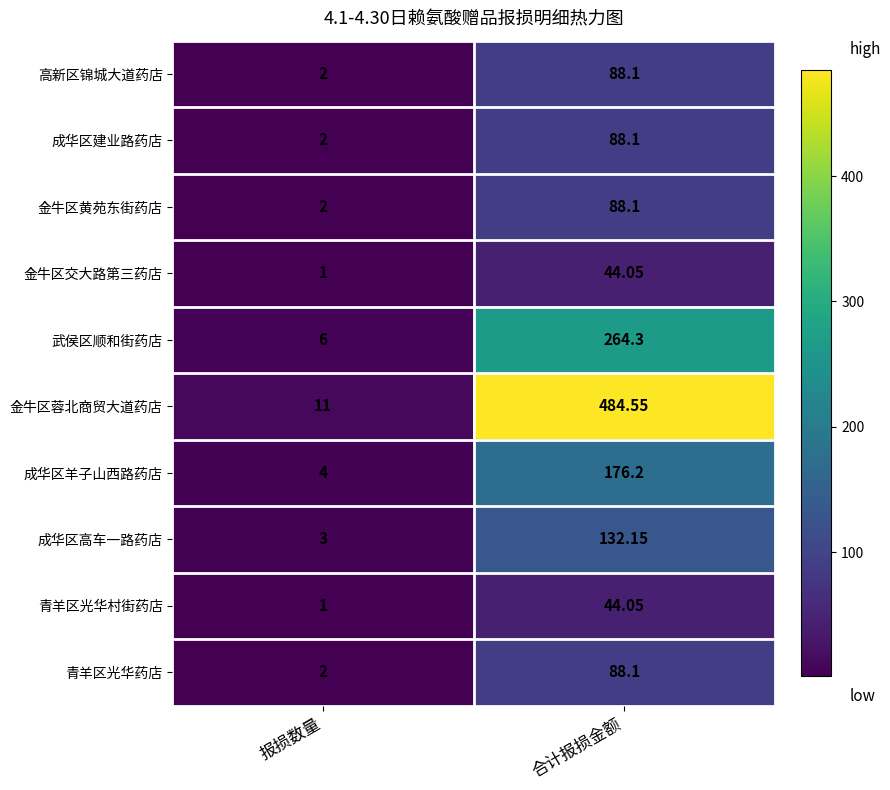

Which series has the largest total across all categories?

金牛区蓉北商贸大道药店